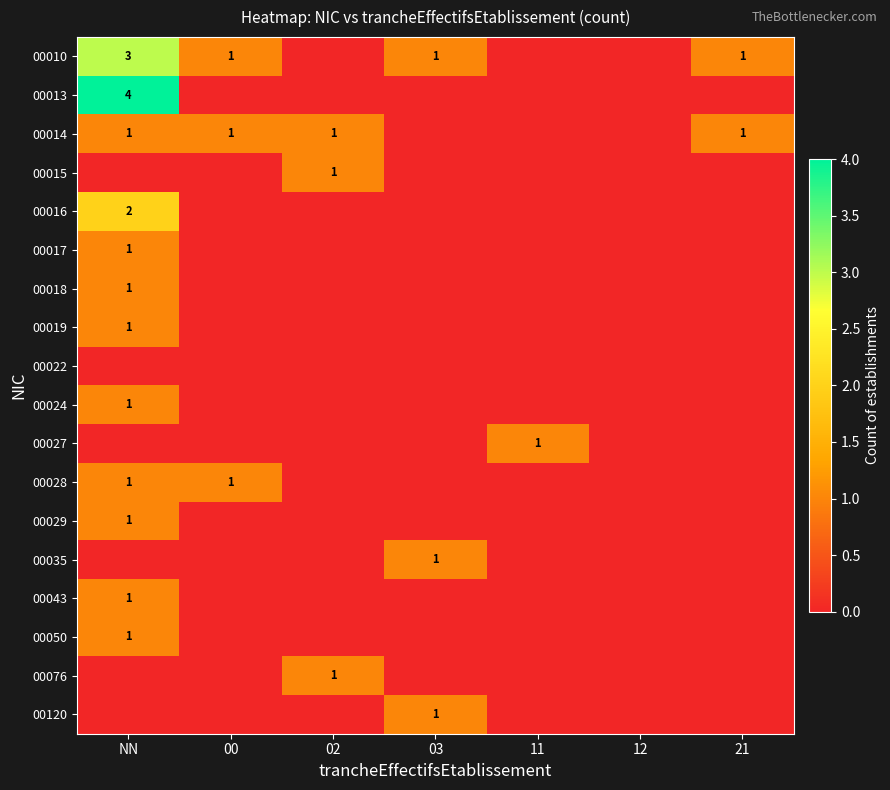

The value of 00014 at 02 is 1. True or false?

True